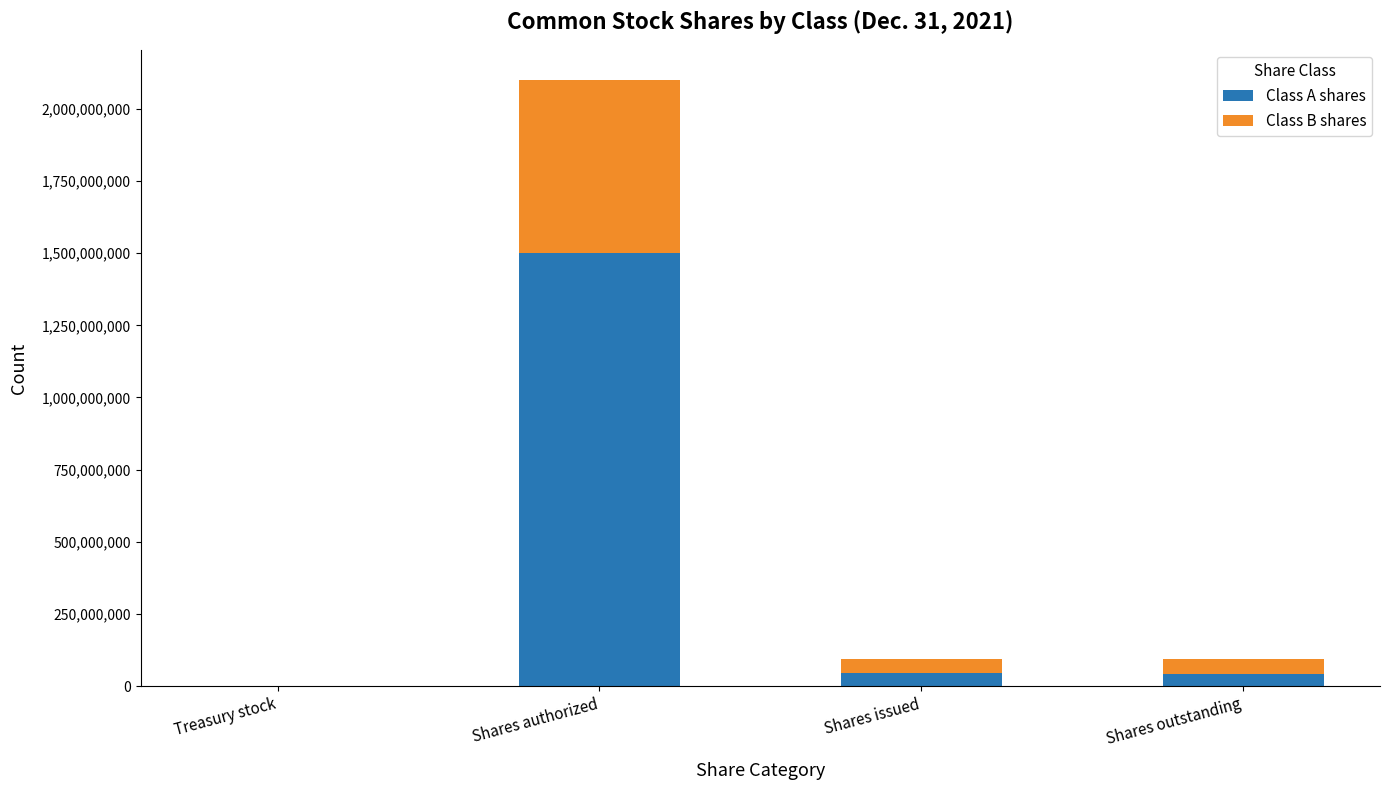

Which category has the highest value in the Class A shares series?

Shares authorized